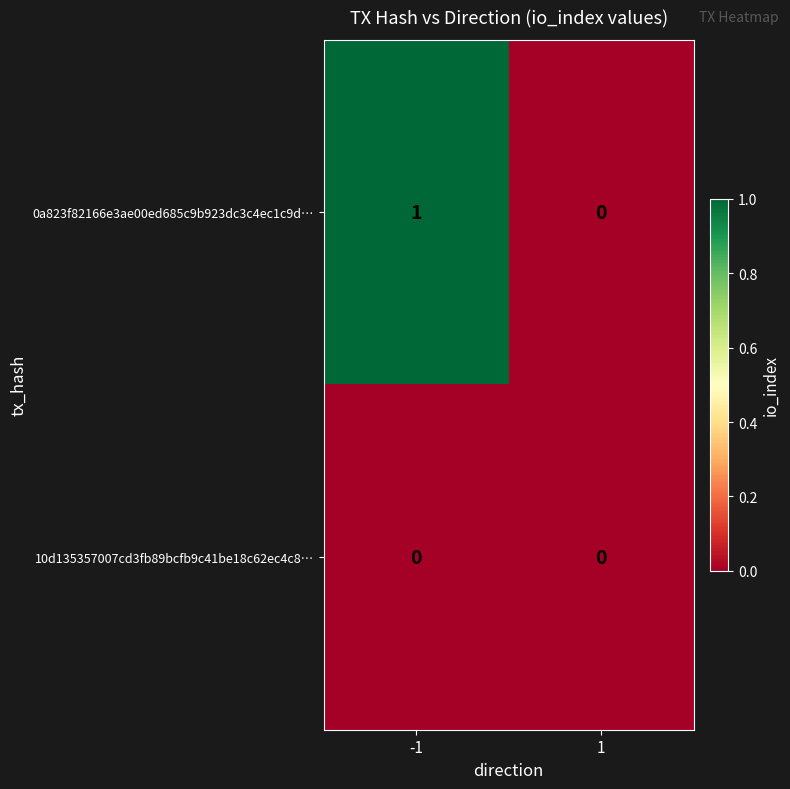

Between -1 and 1, which series saw the biggest shift?

0a823f82166e3ae00ed685c9b923dc3c4ec1c9d…